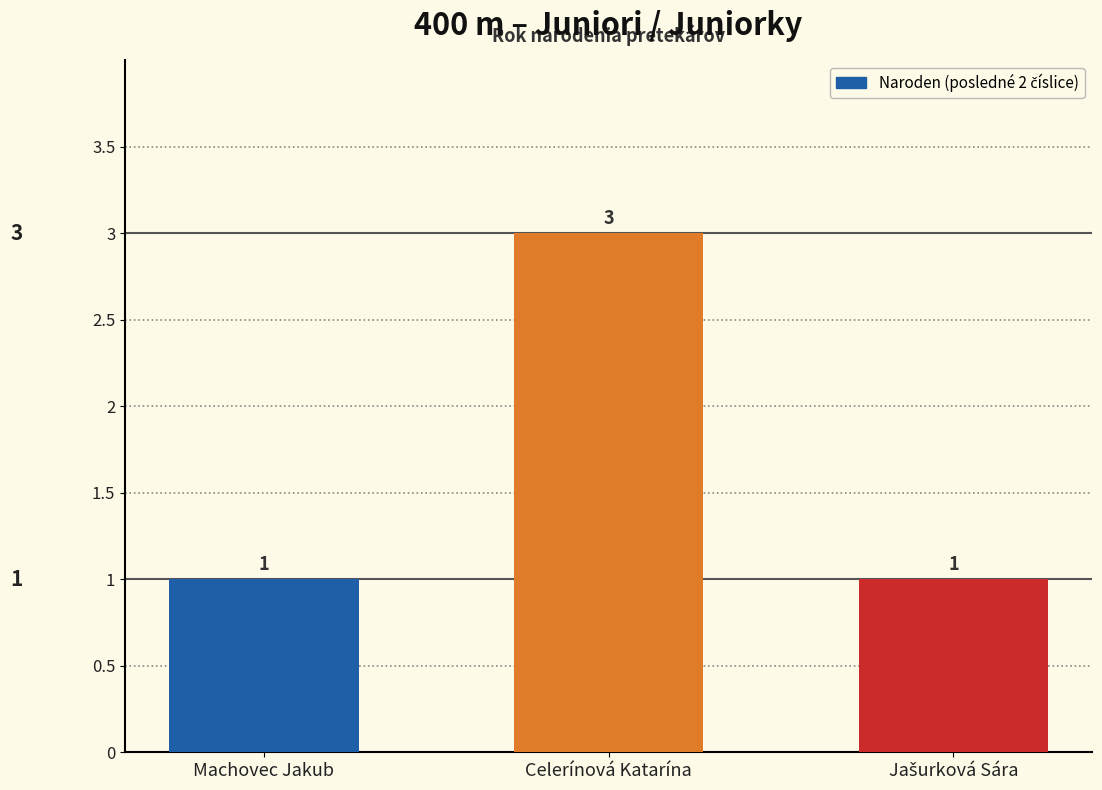

How many data points are above 1?

1